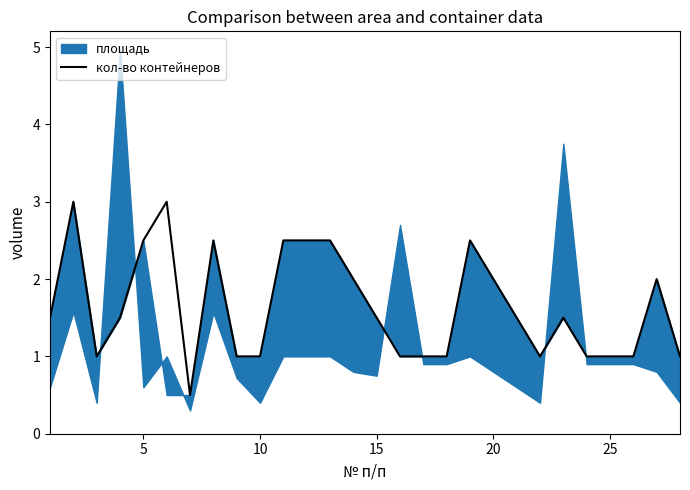

At which label is the value closest to 1?

10